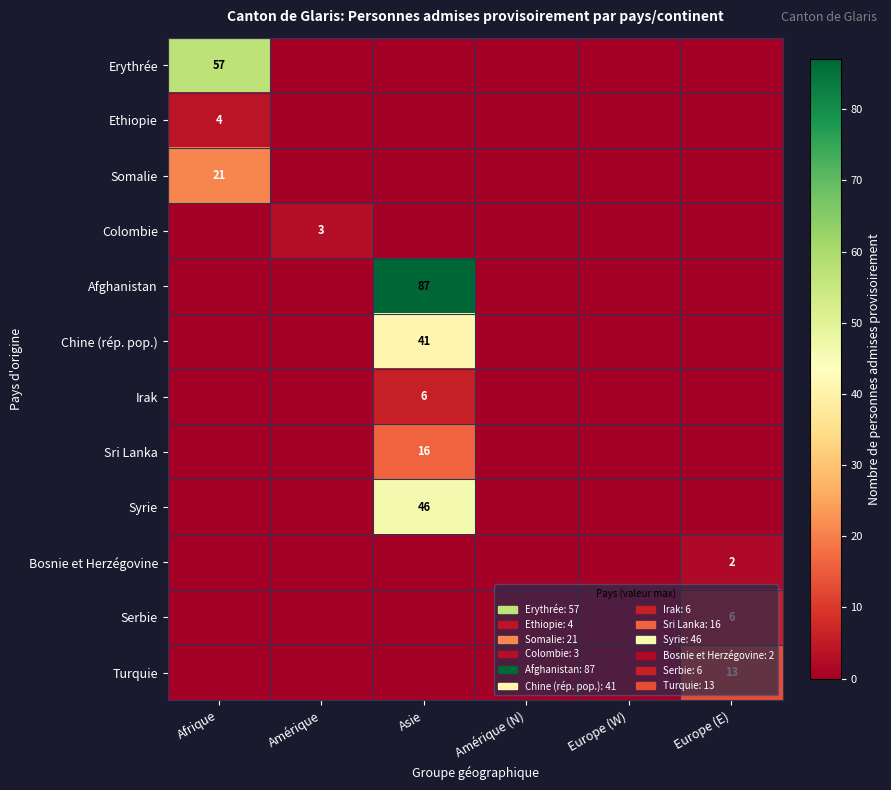

The Somalie series shows 21 at Afrique. True or false?

True